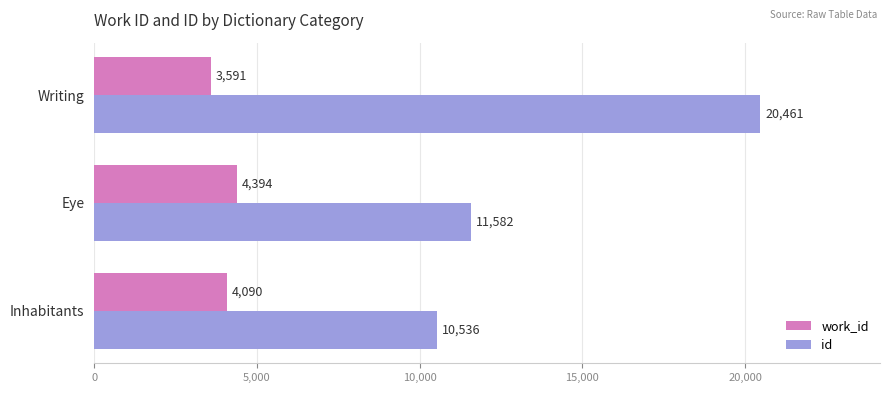

Is it true that id equals 28266 at Writing?

False